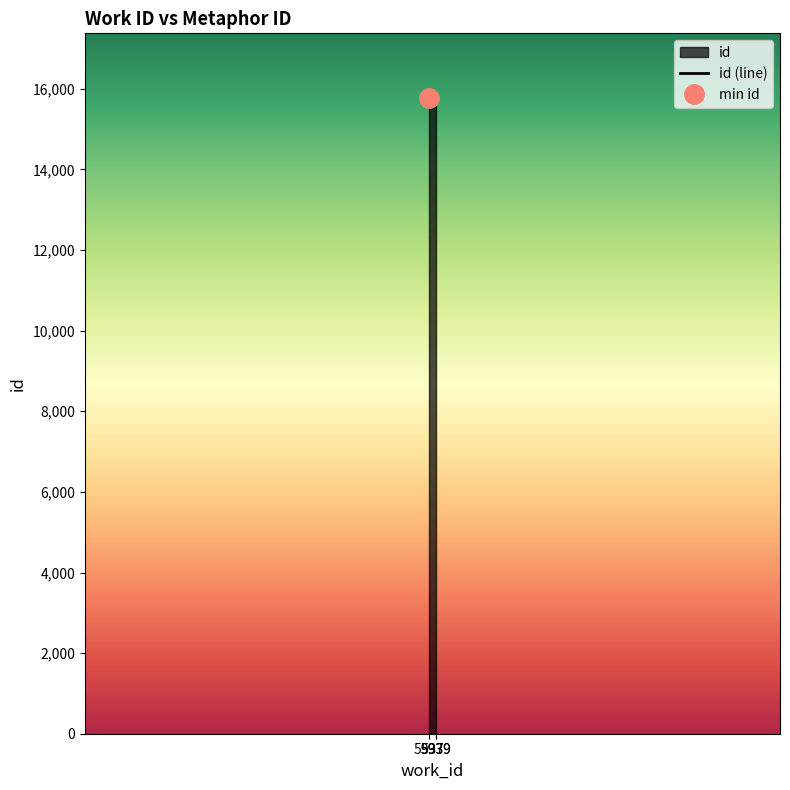

List the labels in order of value, largest first.

5939, 5939, 5937